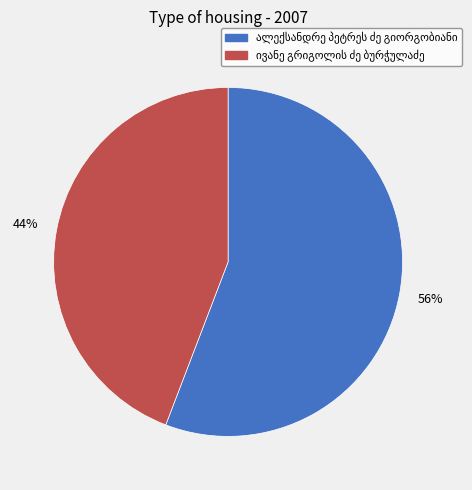

To the nearest percent, what is the difference between the largest and smallest slice percentages?

12%